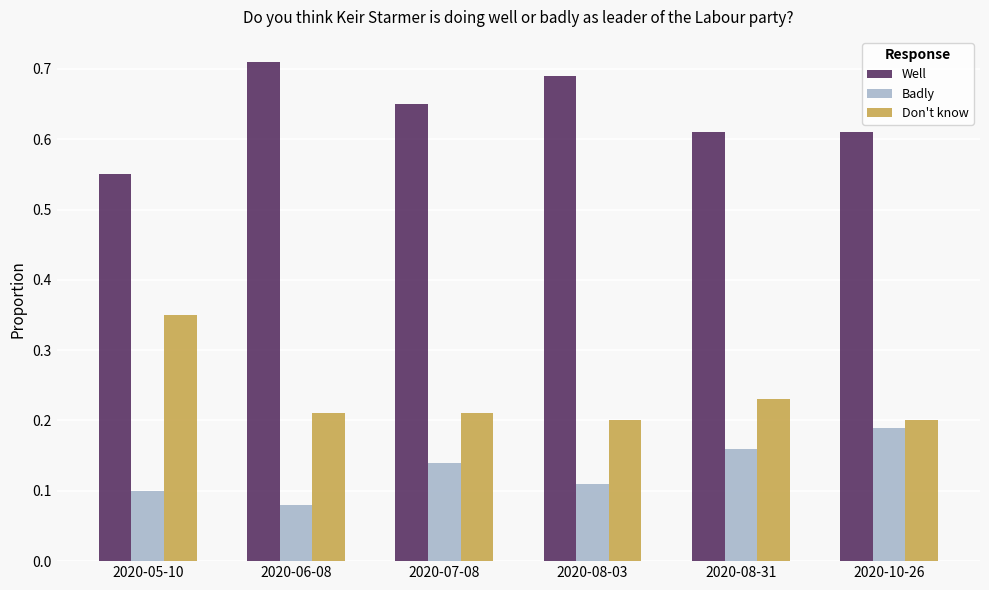

Which series has the largest total across all categories?

Well